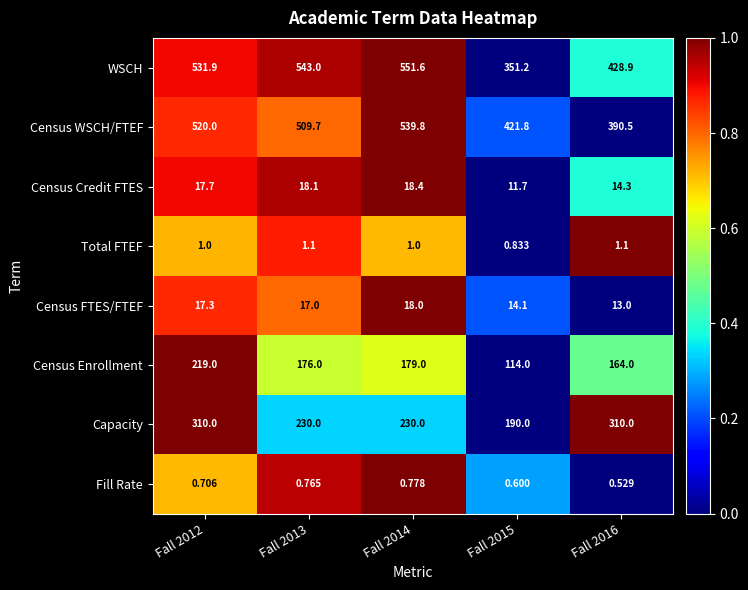

Which series has the widest spread of values?

WSCH